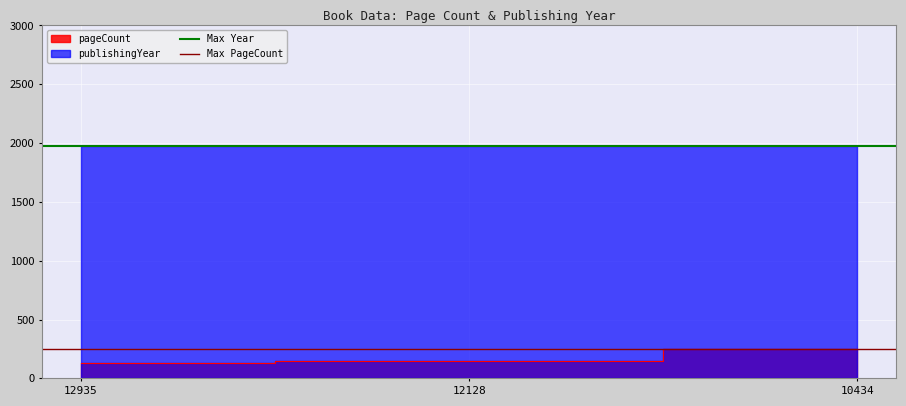

What is the value of the Max PageCount point at the 2nd from the left?

248